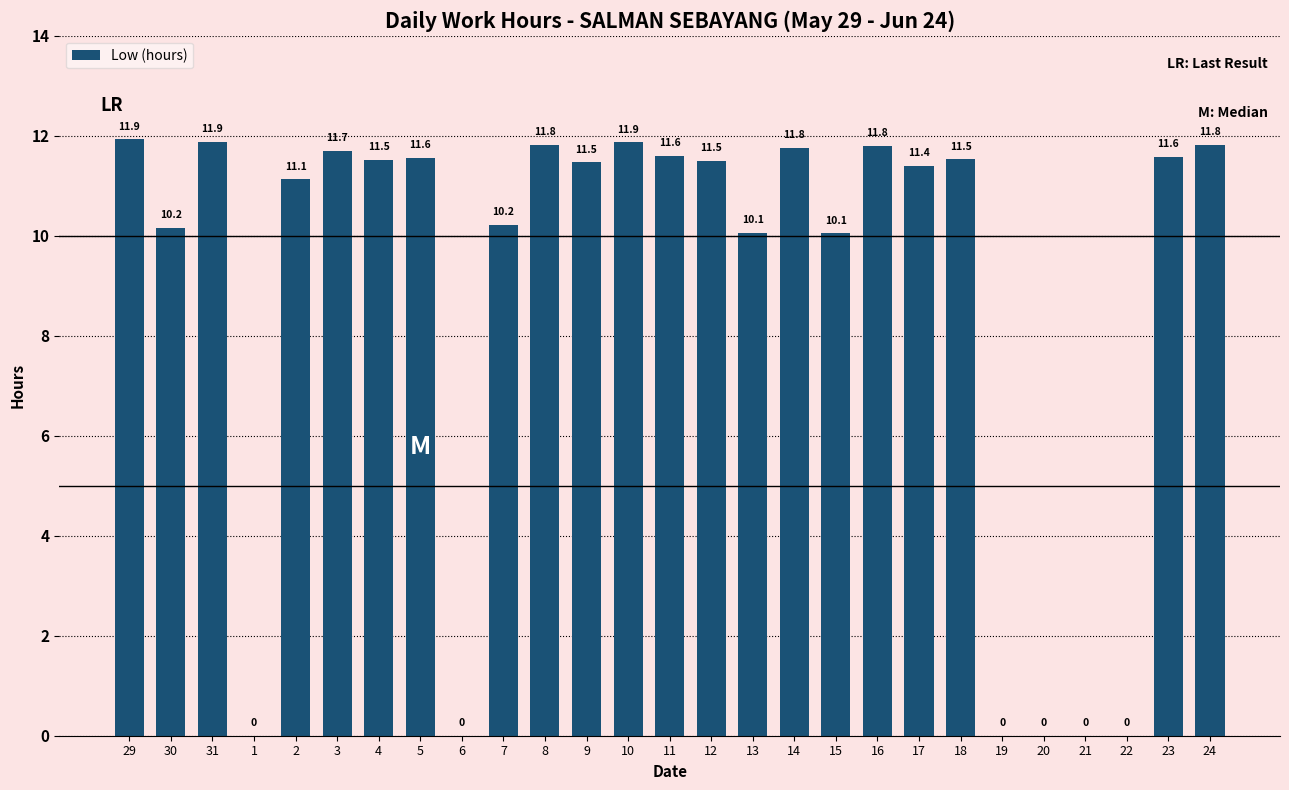

What is the change in value from 31 to 5?

-0.3